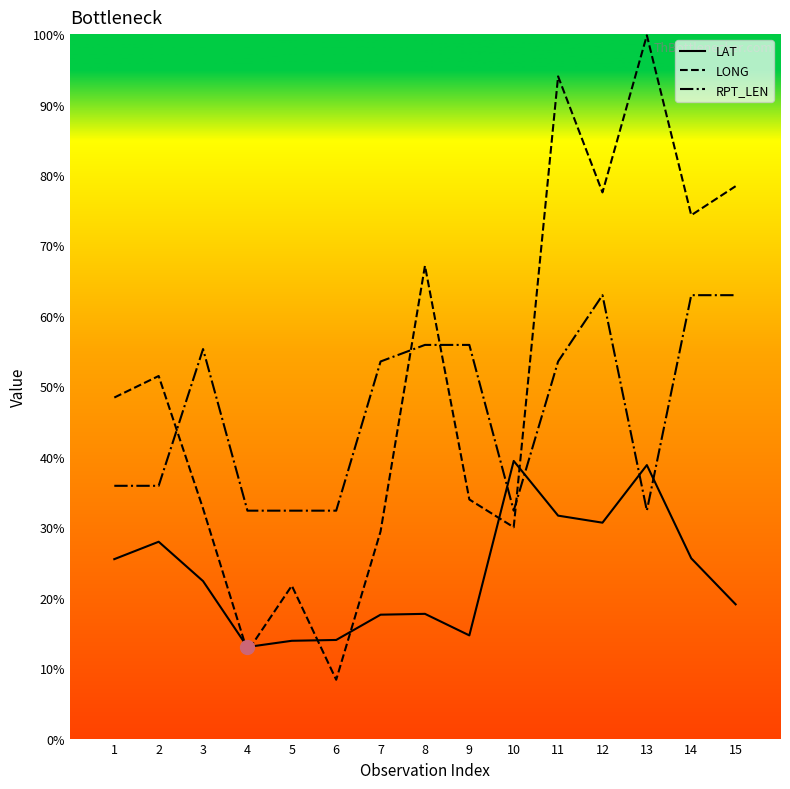

At 5, list the series in order from largest to smallest.

RPT_LEN, LONG, LAT